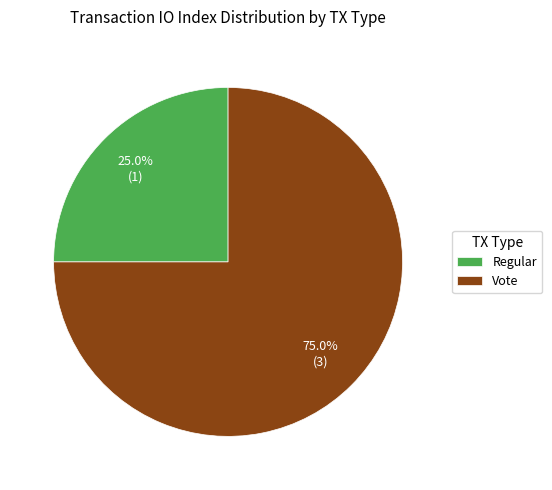

Which category has the smallest portion of the pie?

Regular